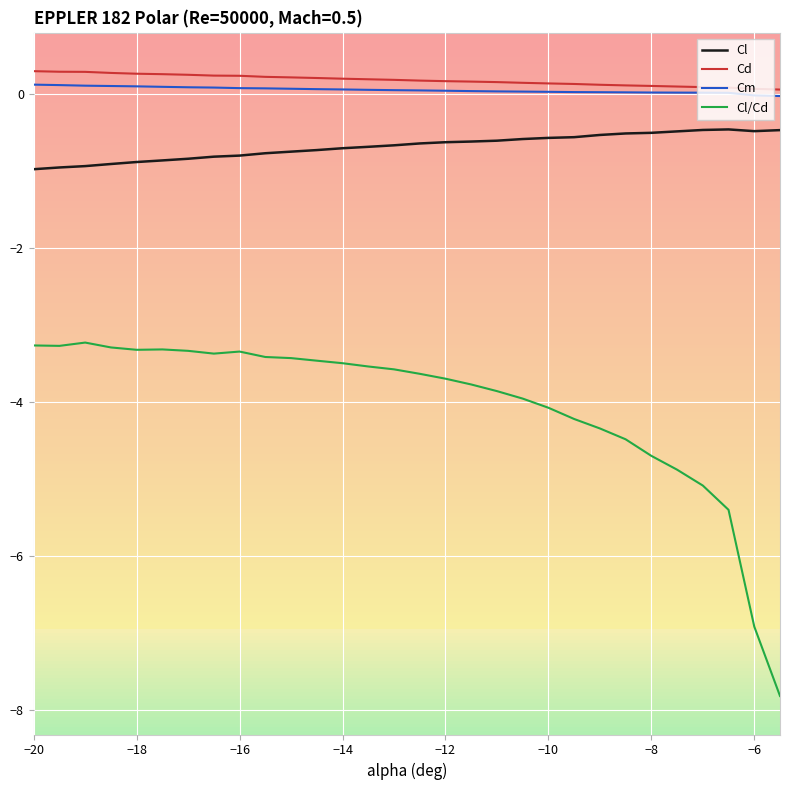

What are all the series names shown in the legend?

Cl, Cd, Cm, Cl/Cd